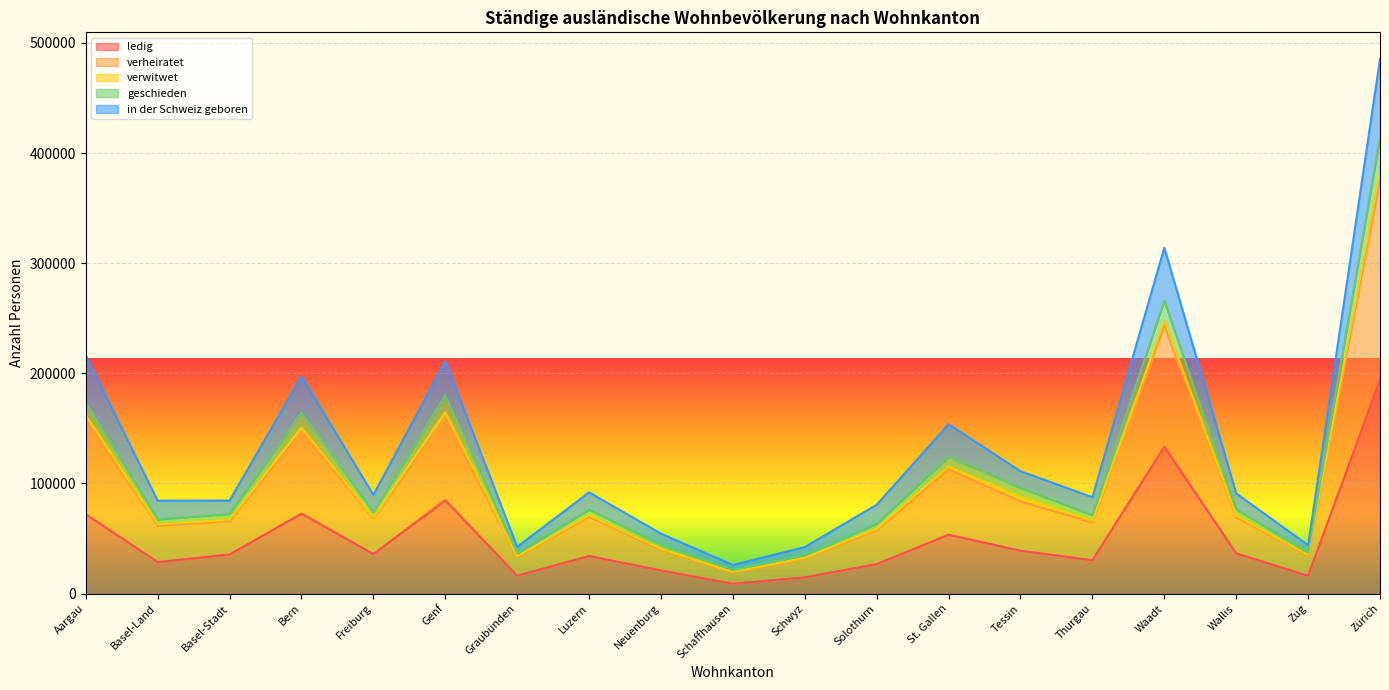

What position from the left is Basel-Stadt?

3